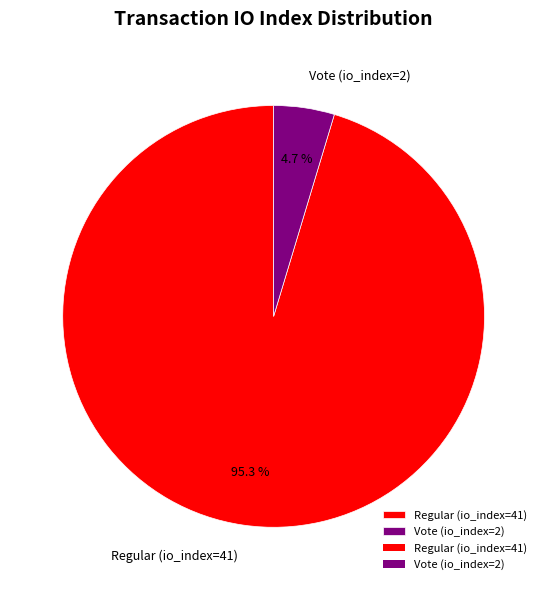

How many segments does this pie chart have?

2